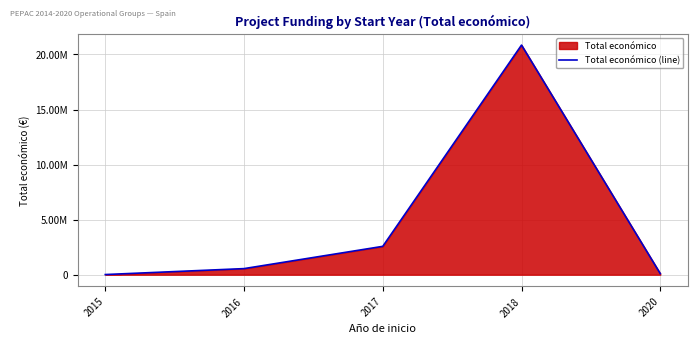

Count the number of data series in this chart.

1